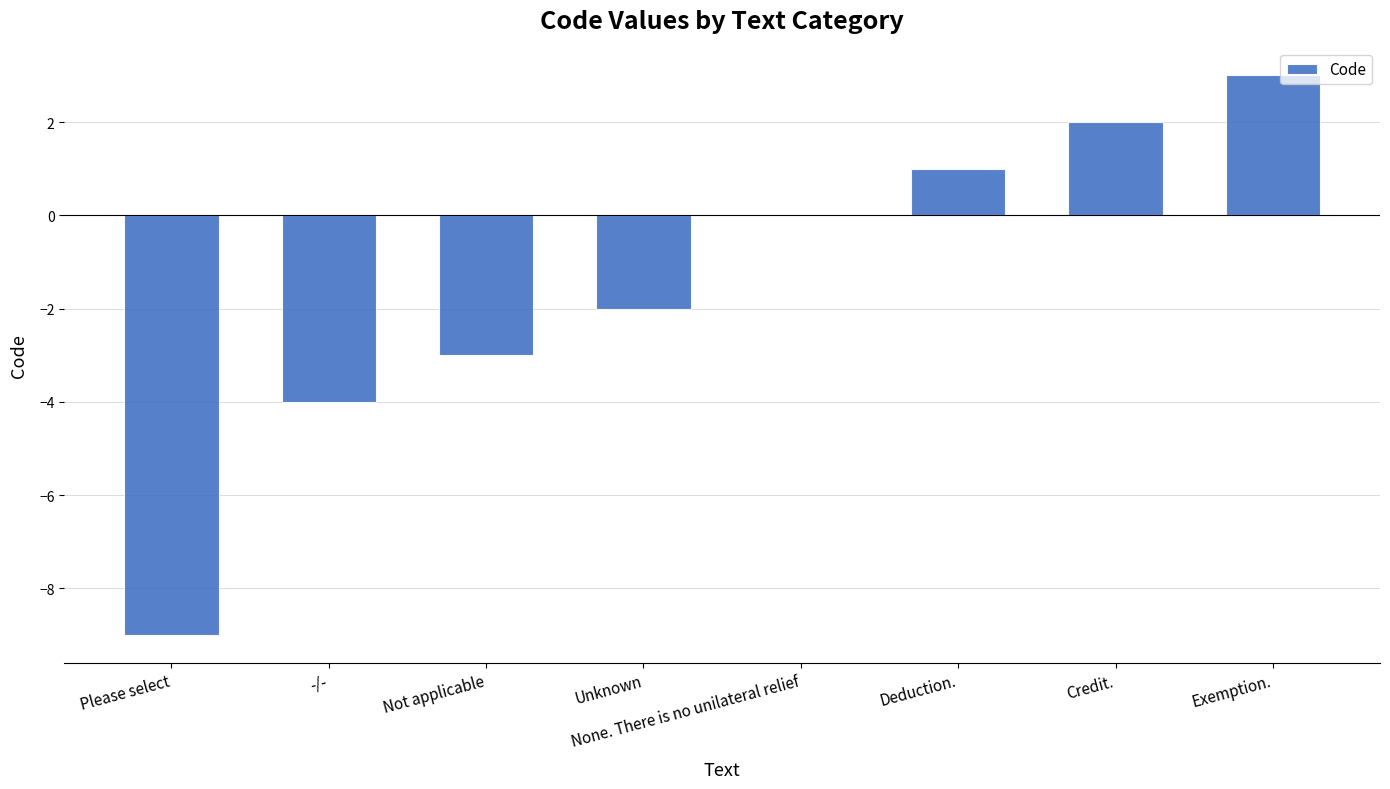

Which category has the highest value across all series?

Exemption.